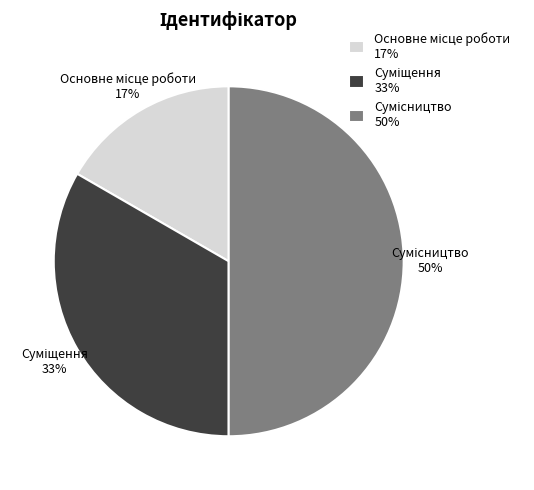

To the nearest percent, what is the average slice percentage?

33%